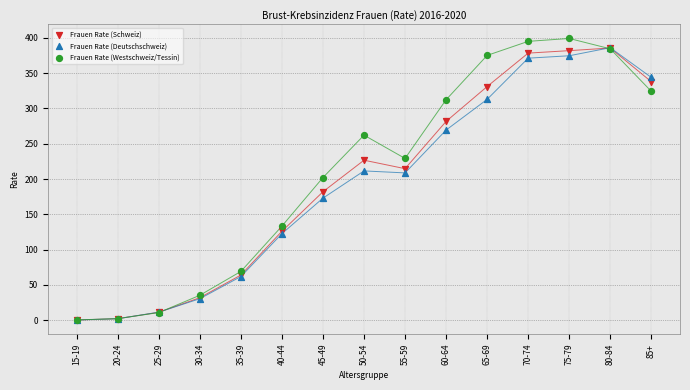

Which series contains the highest Y value?

Frauen Rate (Westschweiz/Tessin)